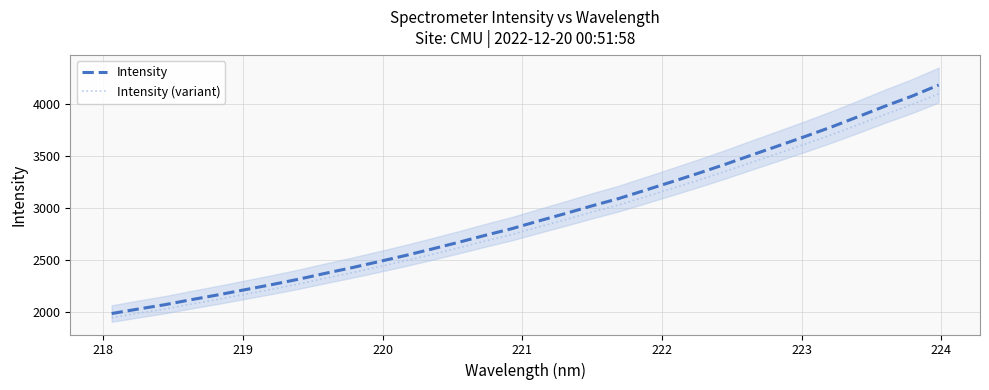

What is the minimum value for Intensity?

1987.3